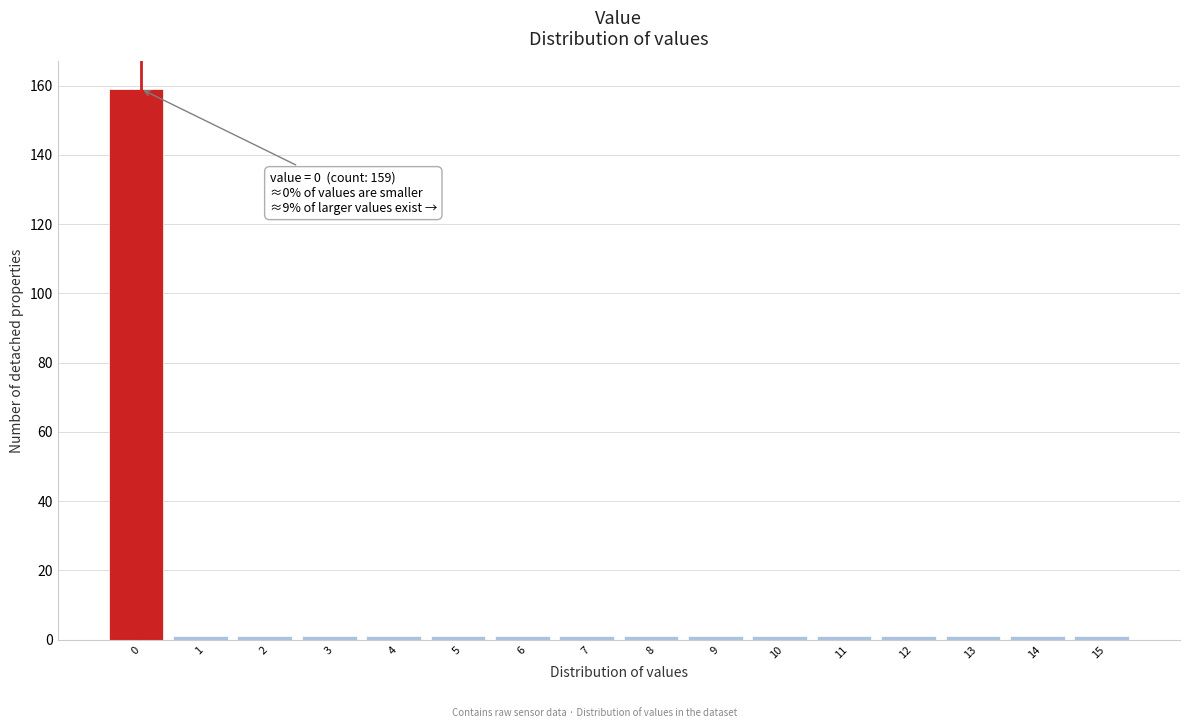

Reading left to right, list all the values displayed in this chart.

0=159	1=1	2=1	3=1	4=1	5=1	6=1	7=1	8=1	9=1	10=1	11=1	12=1	13=1	14=1	15=1